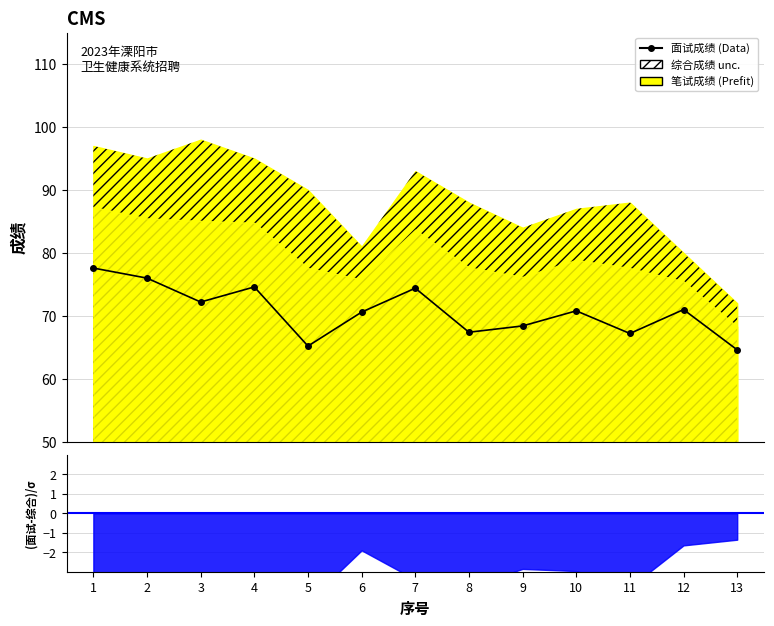

Between 6 and 8, which is larger?

6